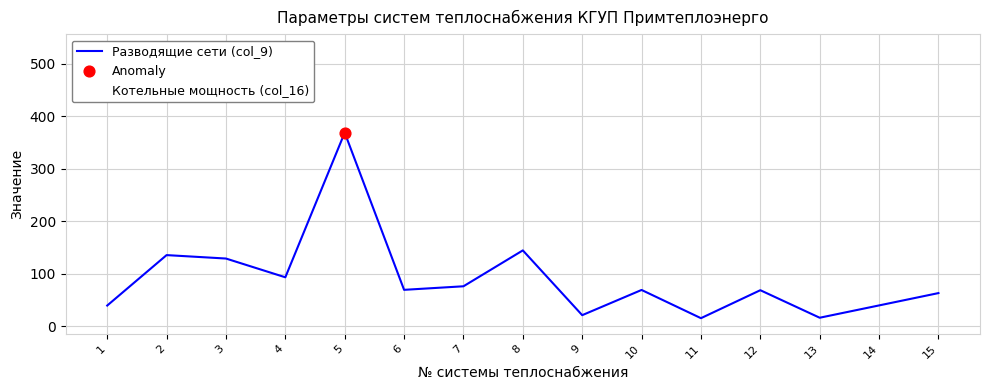

Which series has the largest total across all categories?

Котельные мощность (col_16)